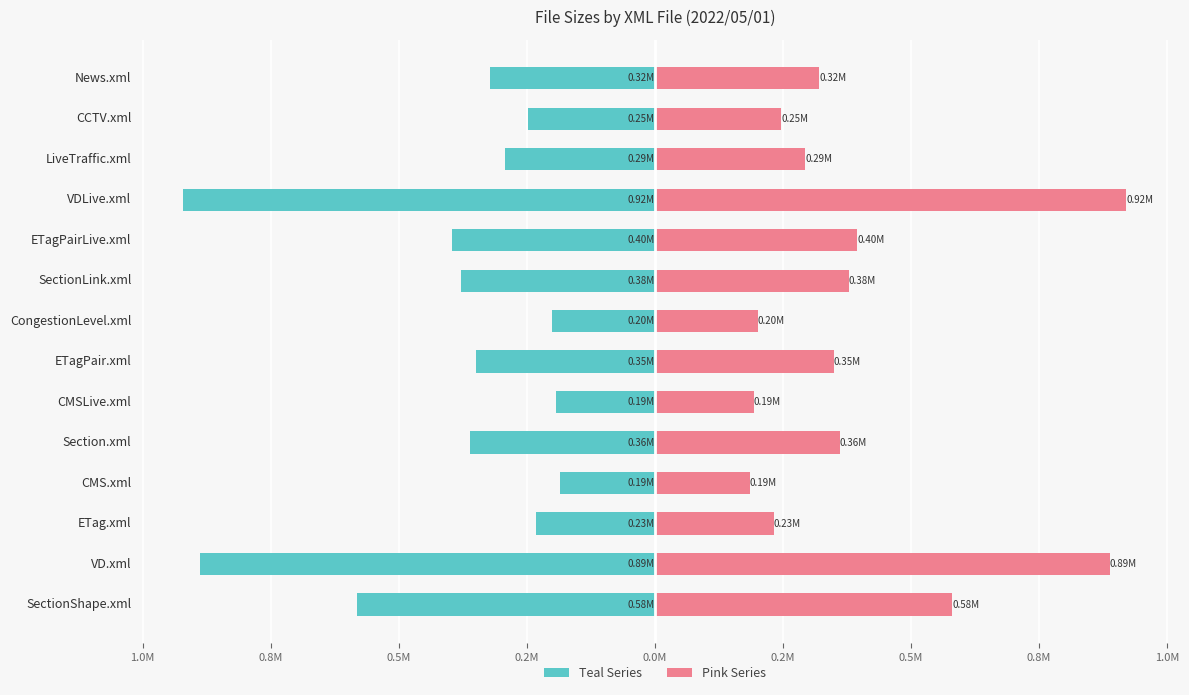

What is the average value of the col_2 (left) series?

-396040